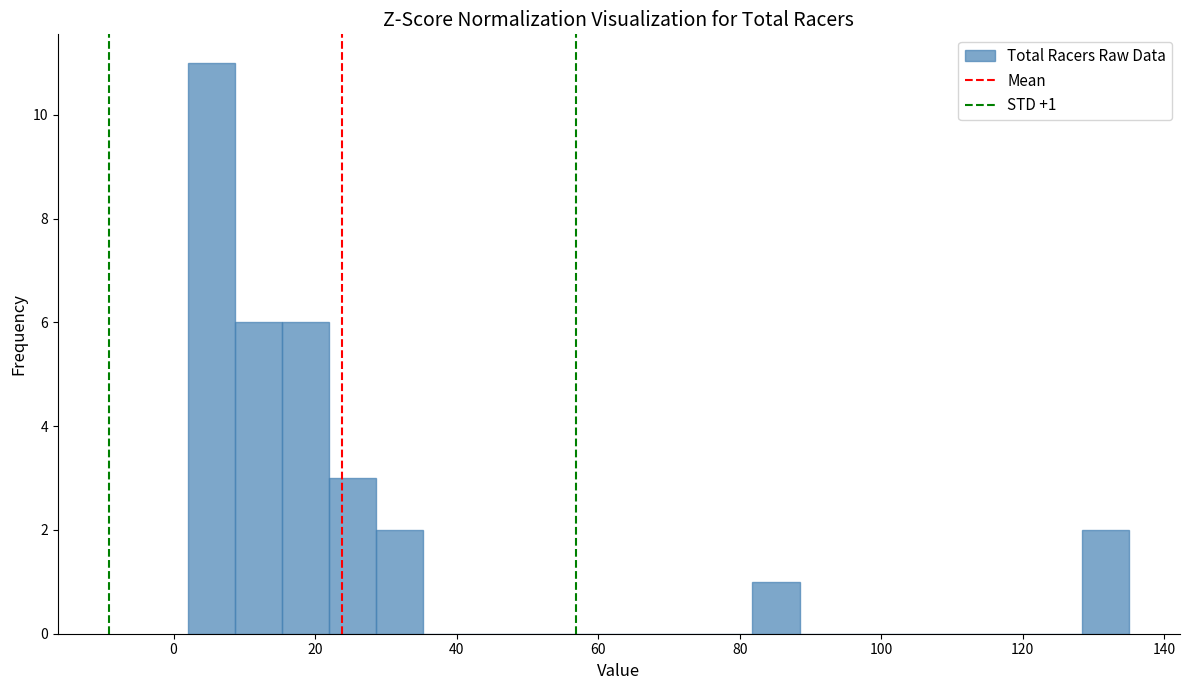

Around what value on the x-axis is the tallest bar? Give the approximate position of its centre, as read against the axis.

6